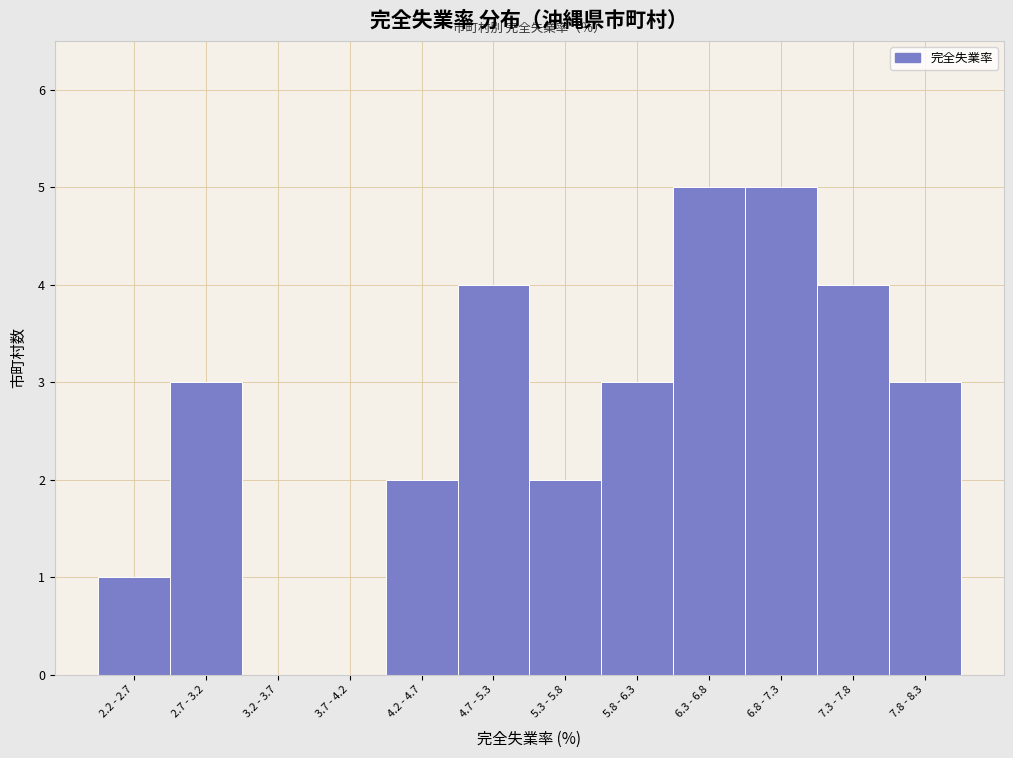

Reading left to right, what are all the values shown in this chart?

2.2 - 2.7=1	2.7 - 3.2=3	3.2 - 3.7=0	3.7 - 4.2=0	4.2 - 4.7=2	4.7 - 5.3=4	5.3 - 5.8=2	5.8 - 6.3=3	6.3 - 6.8=5	6.8 - 7.3=5	7.3 - 7.8=4	7.8 - 8.3=3